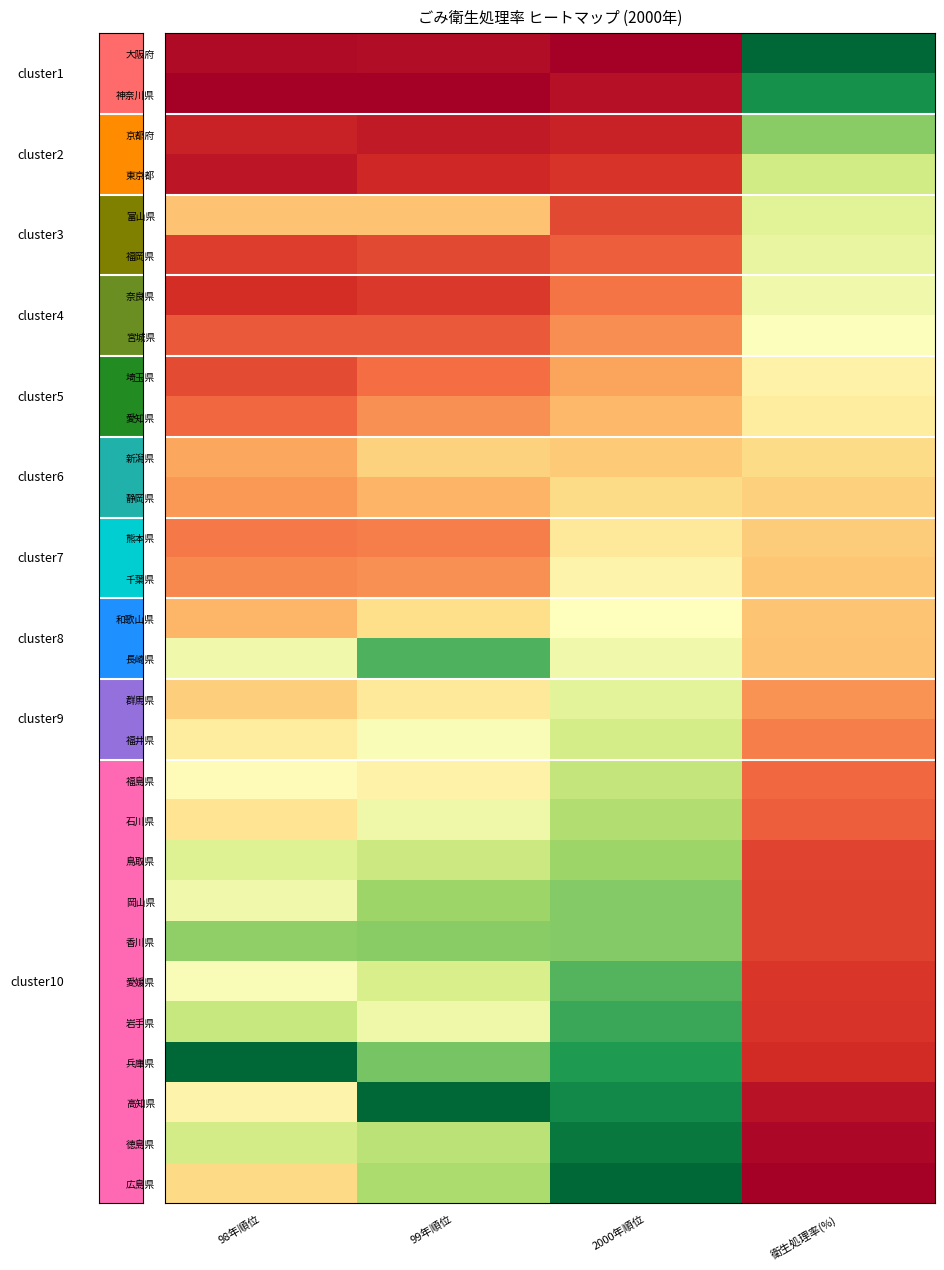

Which category has the lowest value across all series?

2000年順位